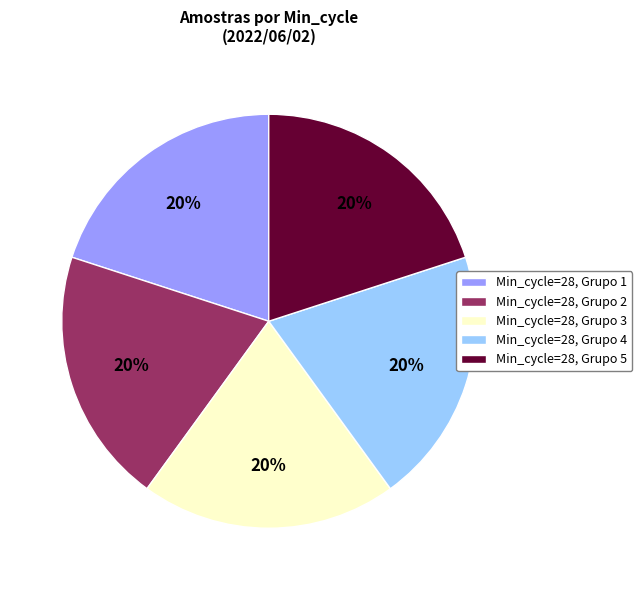

How many slices are in this pie chart?

5